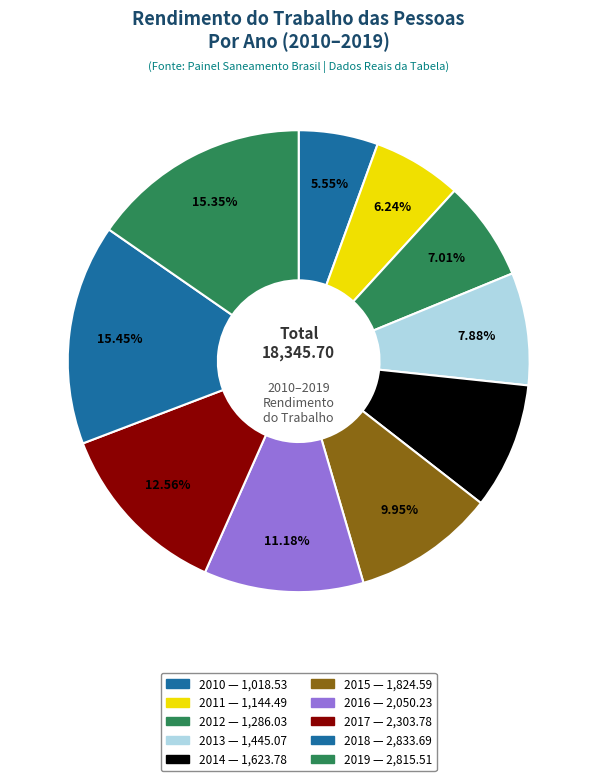

How many segments does this pie chart have?

10